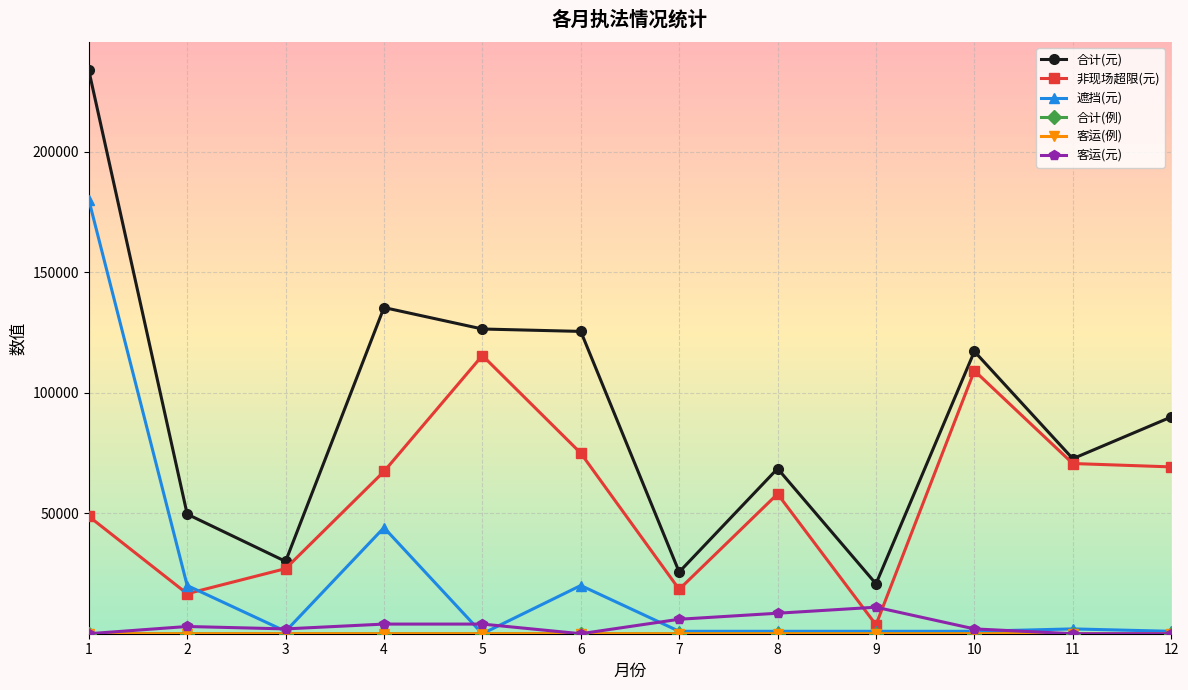

Where is the first local minimum for 遮挡(元)?

3